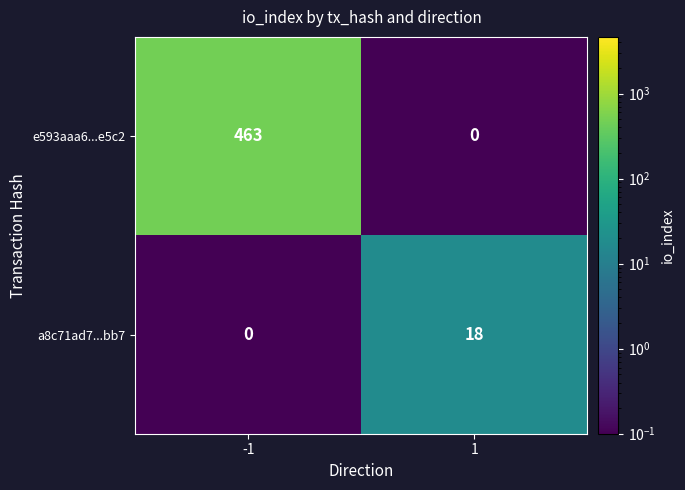

List the series in order of their peak value, highest first.

e593aaa6...e5c2, a8c71ad7...bb7